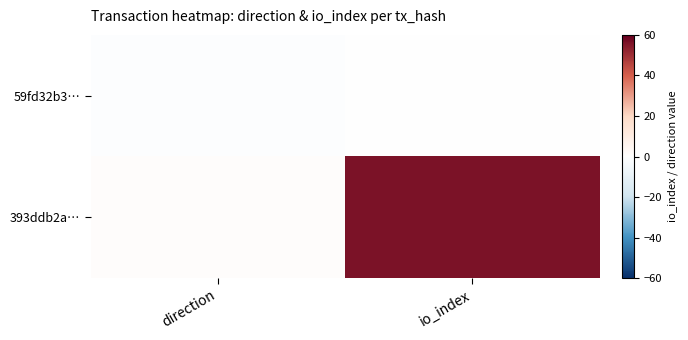

List the series in order of their overall mean, highest first.

393ddb2a…, 59fd32b3…